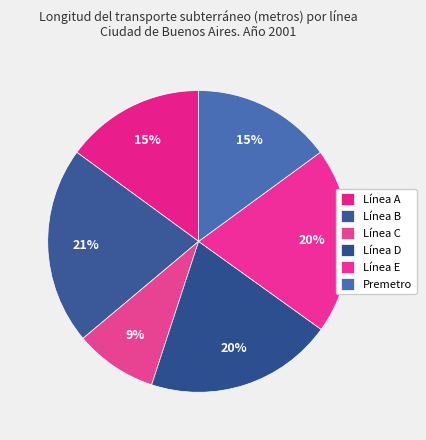

How many segments does this pie chart have?

6